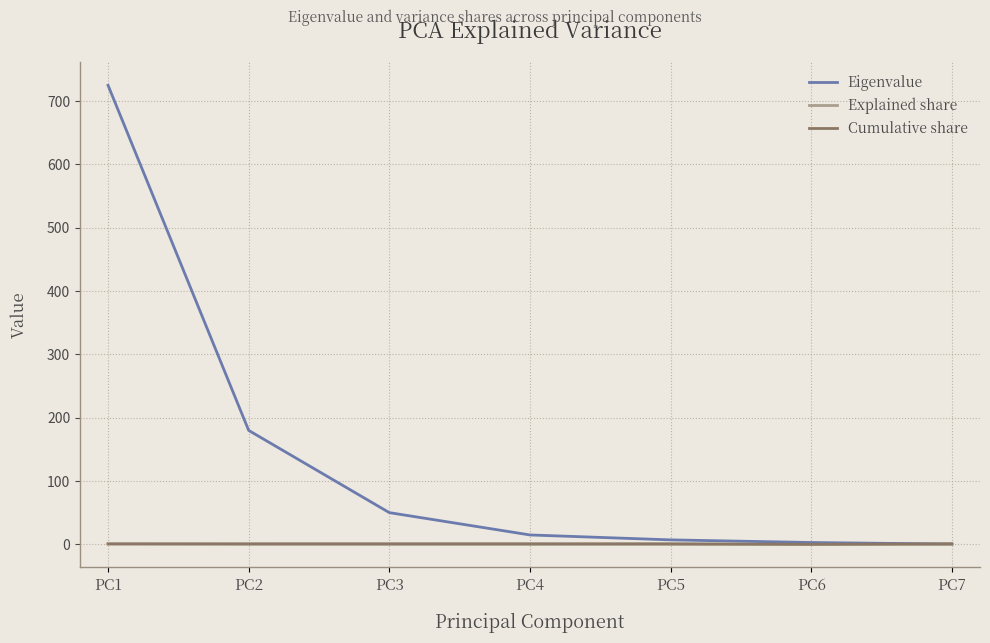

At which category is the sum across all series the highest?

PC1